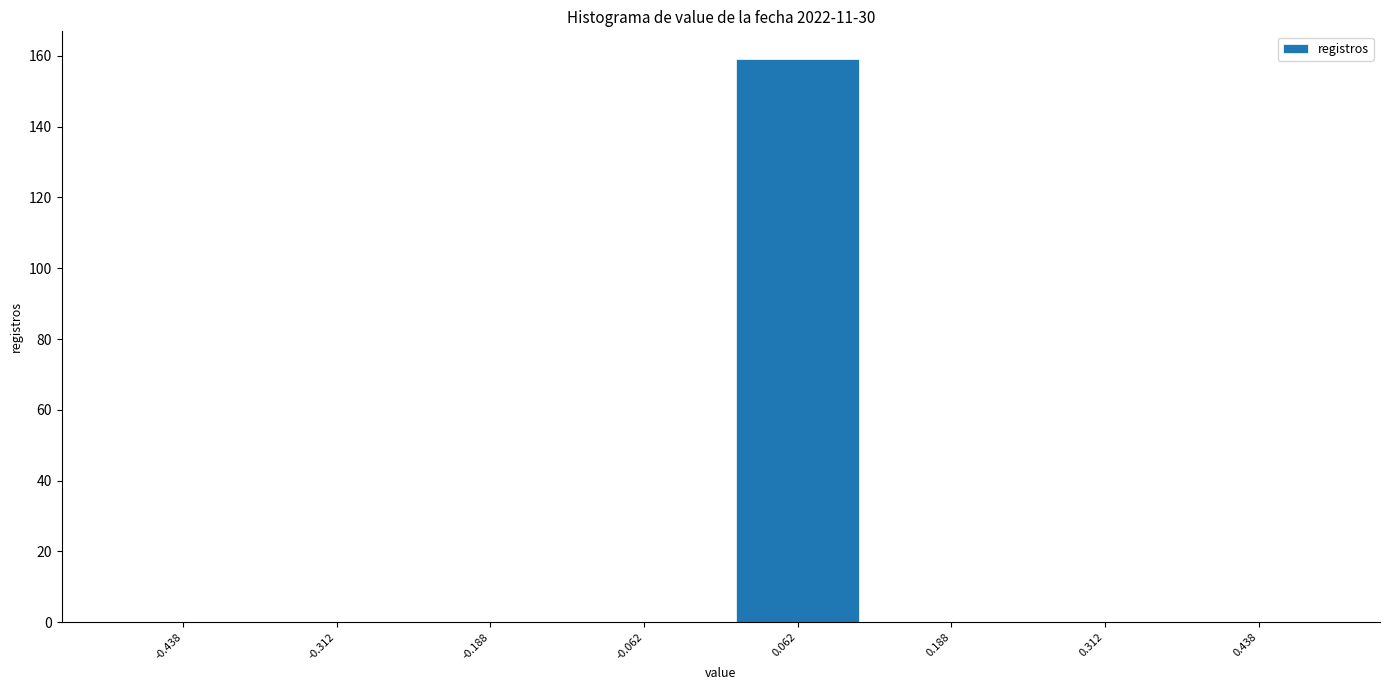

What is the height of the bar covering 0.000 to 0.125 on the x-axis? Neither the bar edges nor the heights are printed on the chart, so give them approximately, as read against the axes.

160